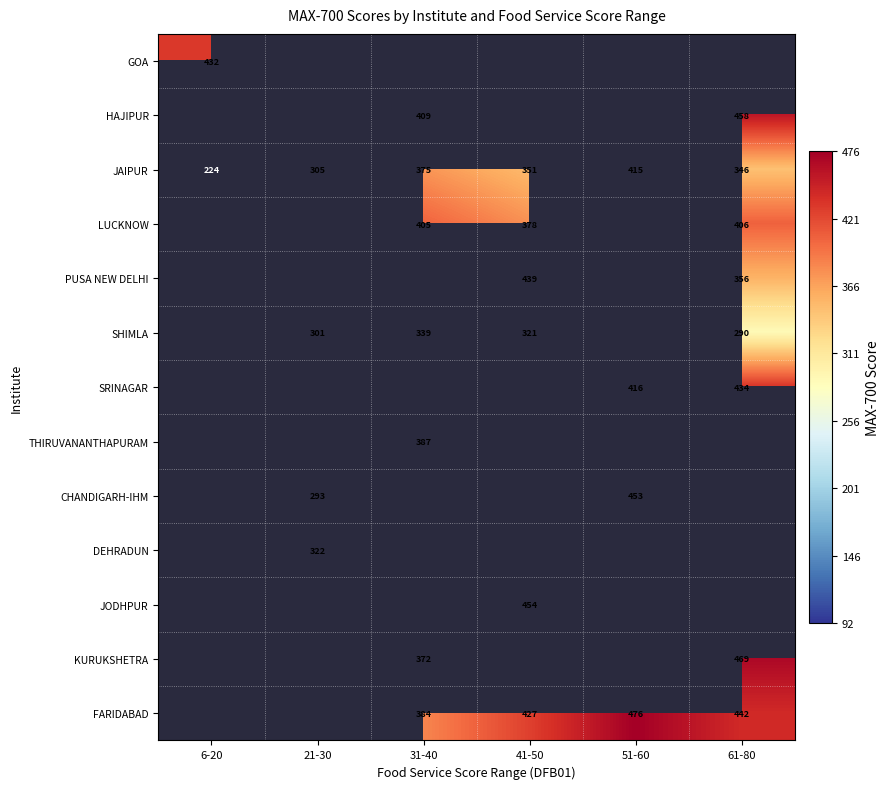

What is the difference between the FARIDABAD values at 61-80 and 51-60?

34